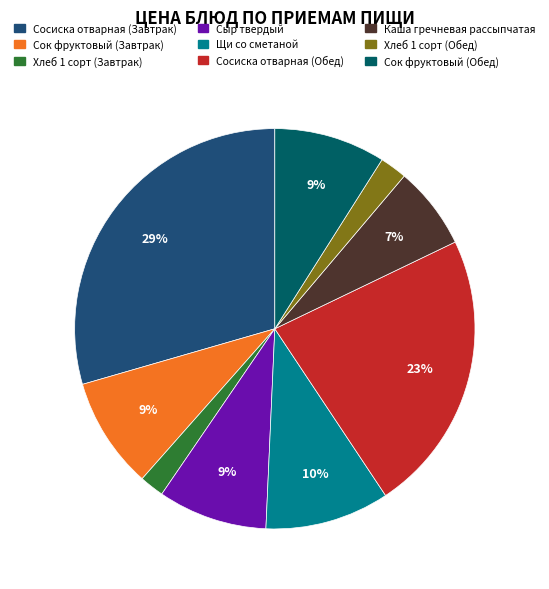

What is the ratio of the value at Сыр твердый to the value at Сосиска отварная (Завтрак)?

0.3